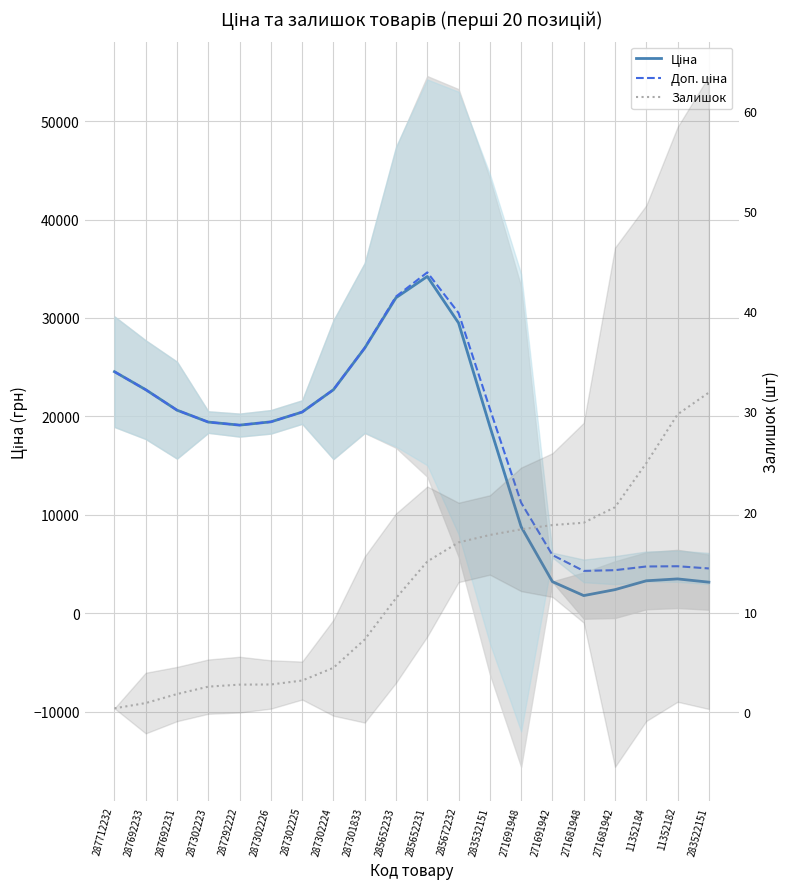

True or false: Залишок and Доп. ціна cross at least once.

False